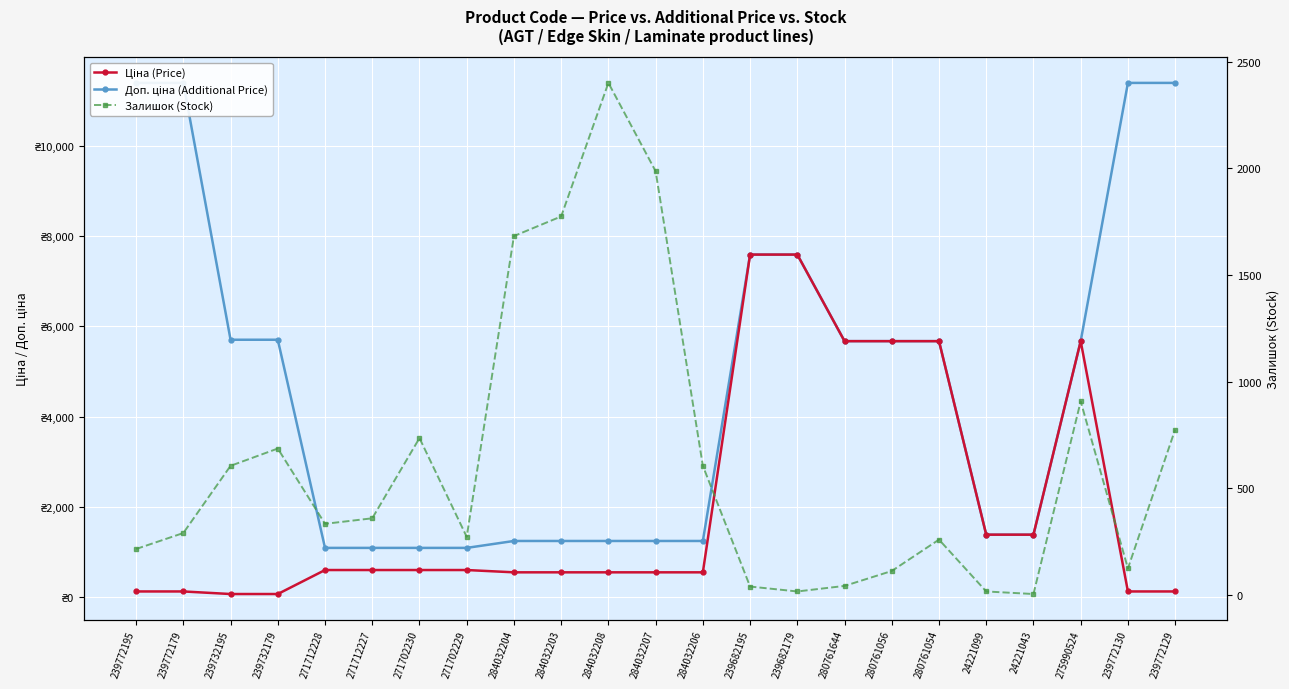

List the series in order of their peak value, lowest first.

Залишок (Stock), Ціна (Price), Доп. ціна (Additional Price)